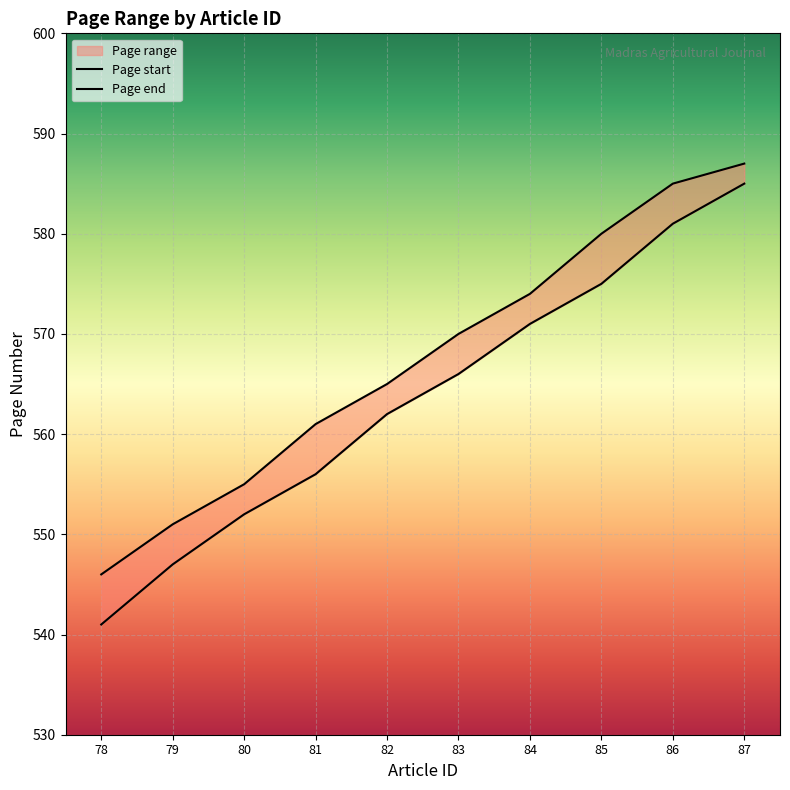

Reading right to left, transcribe all the data shown in this chart.

Page start: 87=585	86=581	85=575	84=571	83=566	82=562	81=556	80=552	79=547	78=541
Page end: 87=587	86=585	85=580	84=574	83=570	82=565	81=561	80=555	79=551	78=546